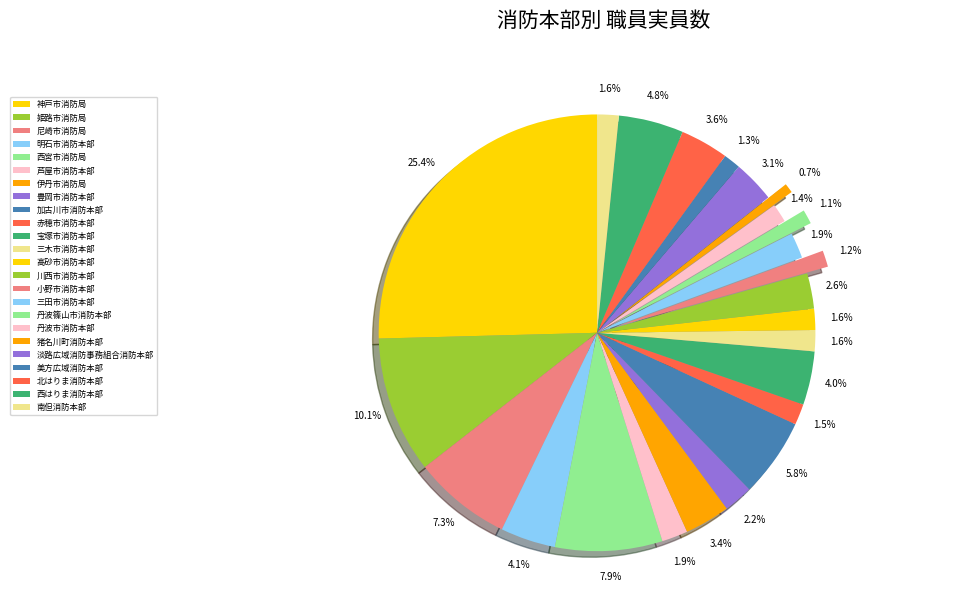

How many slices are in this pie chart?

24